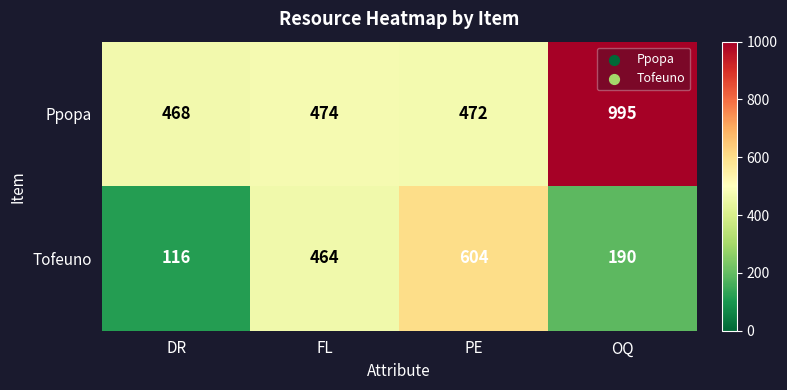

What is the maximum value shown in the chart?

995